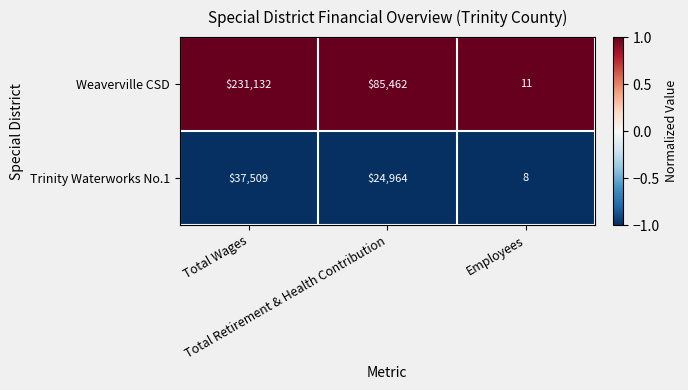

Which series has the largest total across all categories?

Weaverville CSD